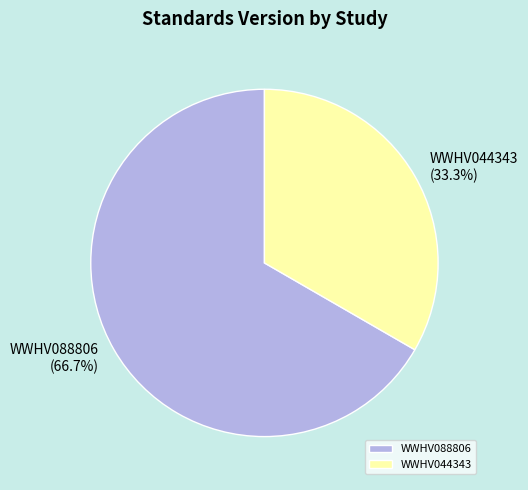

To the nearest percent, what is the average slice percentage?

50%